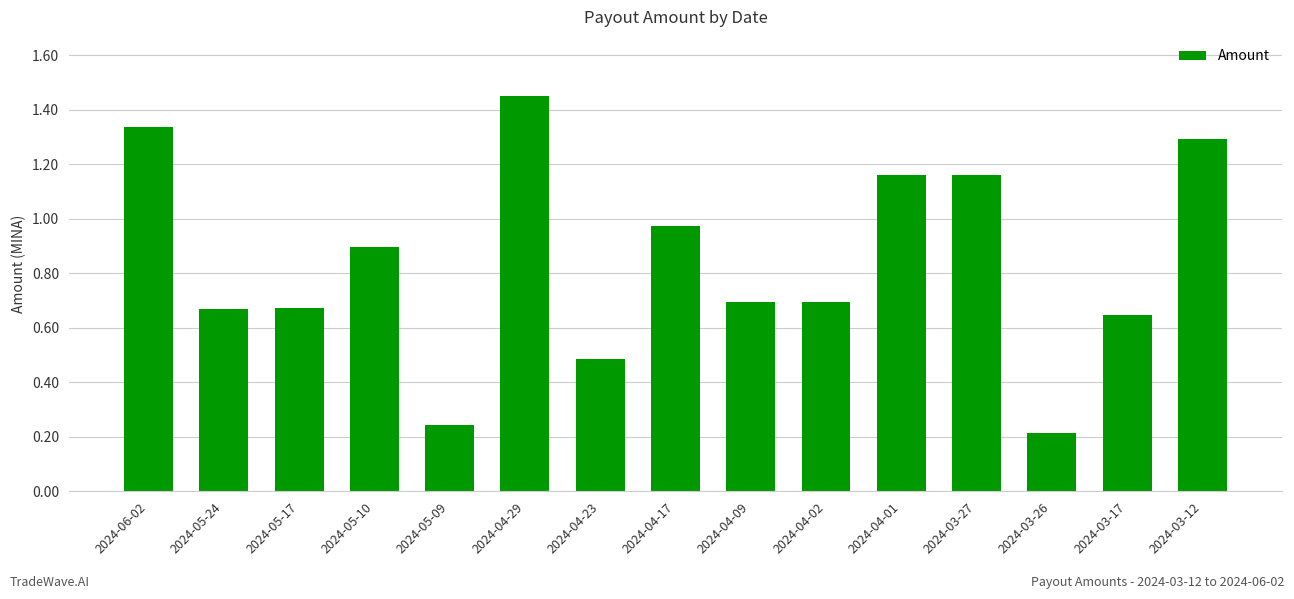

What position from the right is 2024-04-02?

6